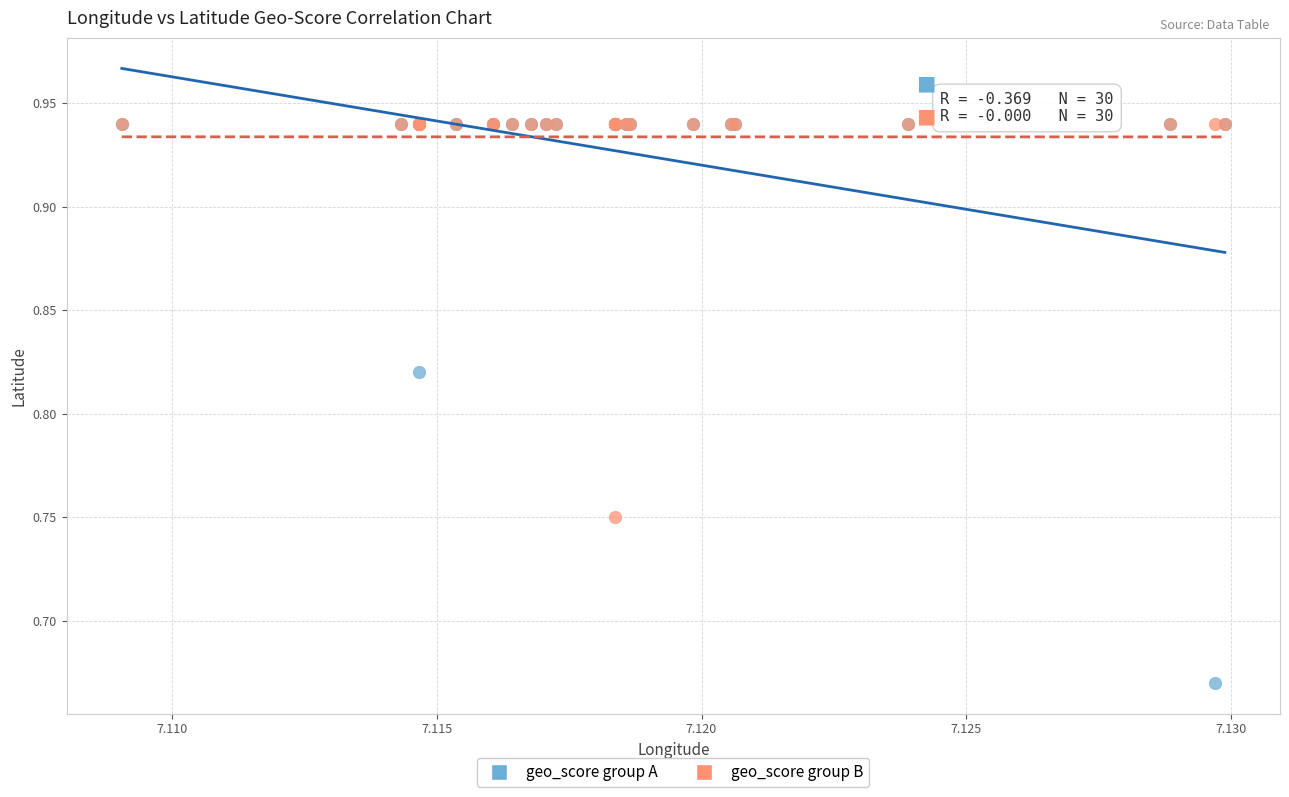

Which series has the widest spread of Y values?

geo_score group A